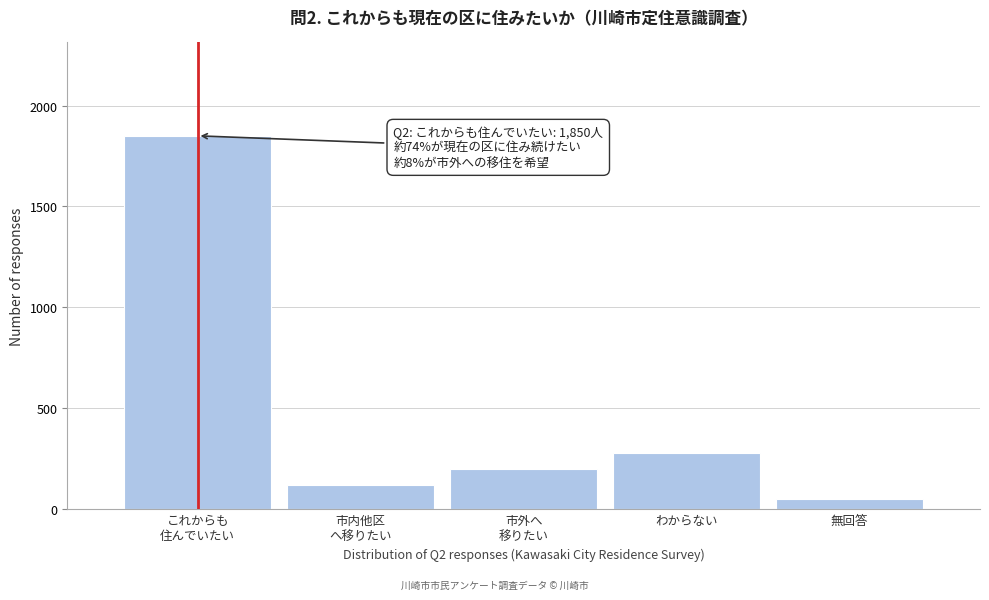

Reading right to left, transcribe all the data shown in this chart.

50	280	200	120	1850